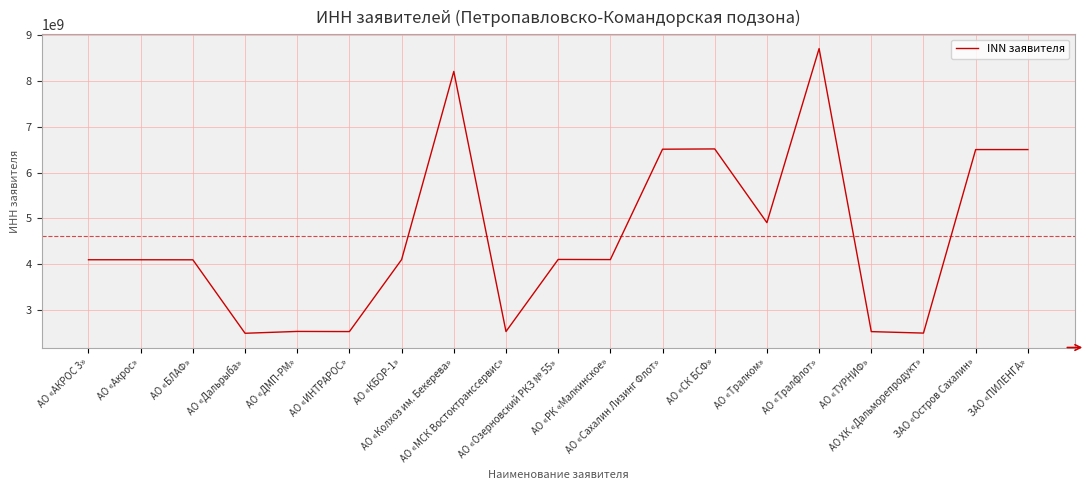

What is the maximum value shown in the chart?

8701003484